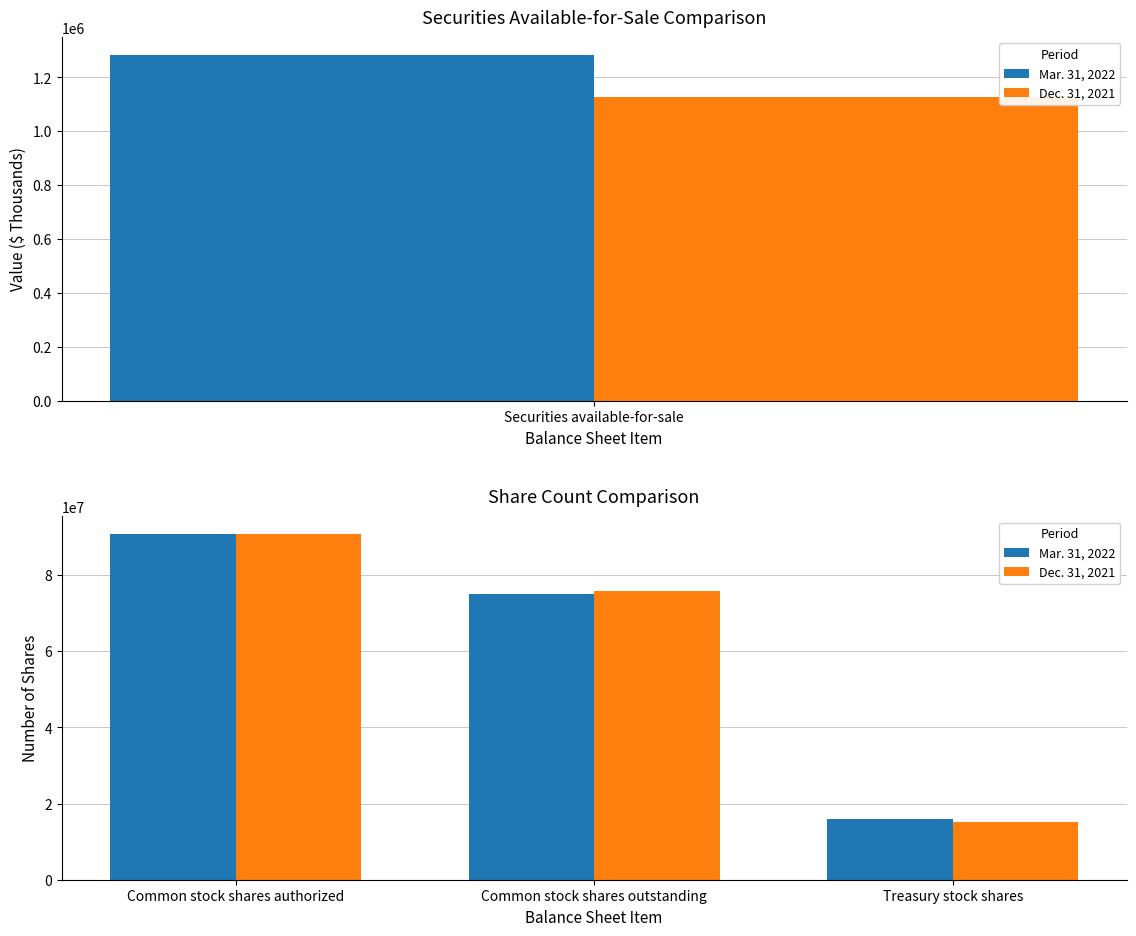

What is the sum of the Mar. 31, 2022 values at Common stock shares outstanding and Treasury stock shares?

90904183